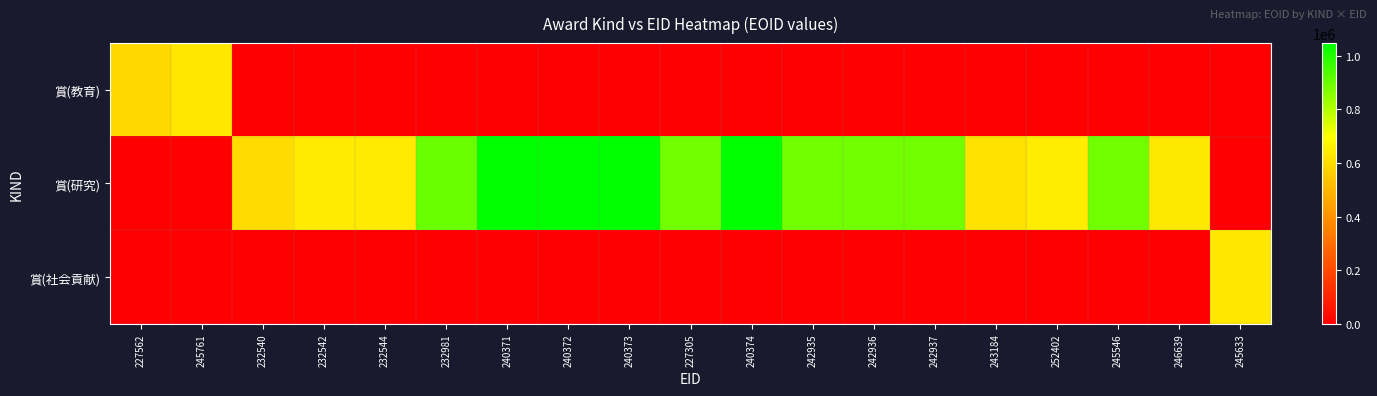

Rank the series by their maximum value, from lowest to highest.

賞(社会貢献), 賞(教育), 賞(研究)